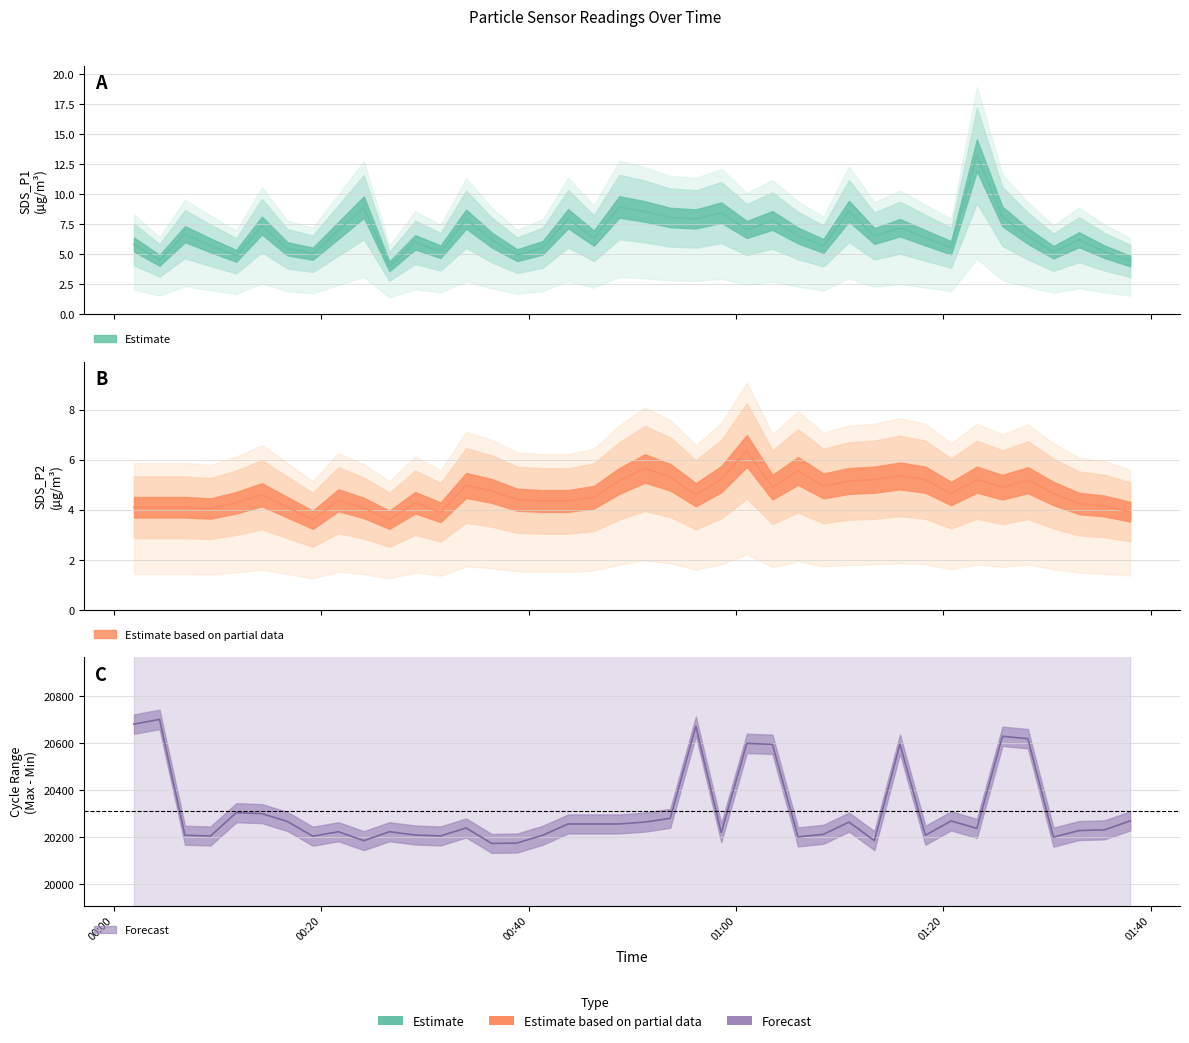

What is the sum of all SDS_P2 values?

185.9